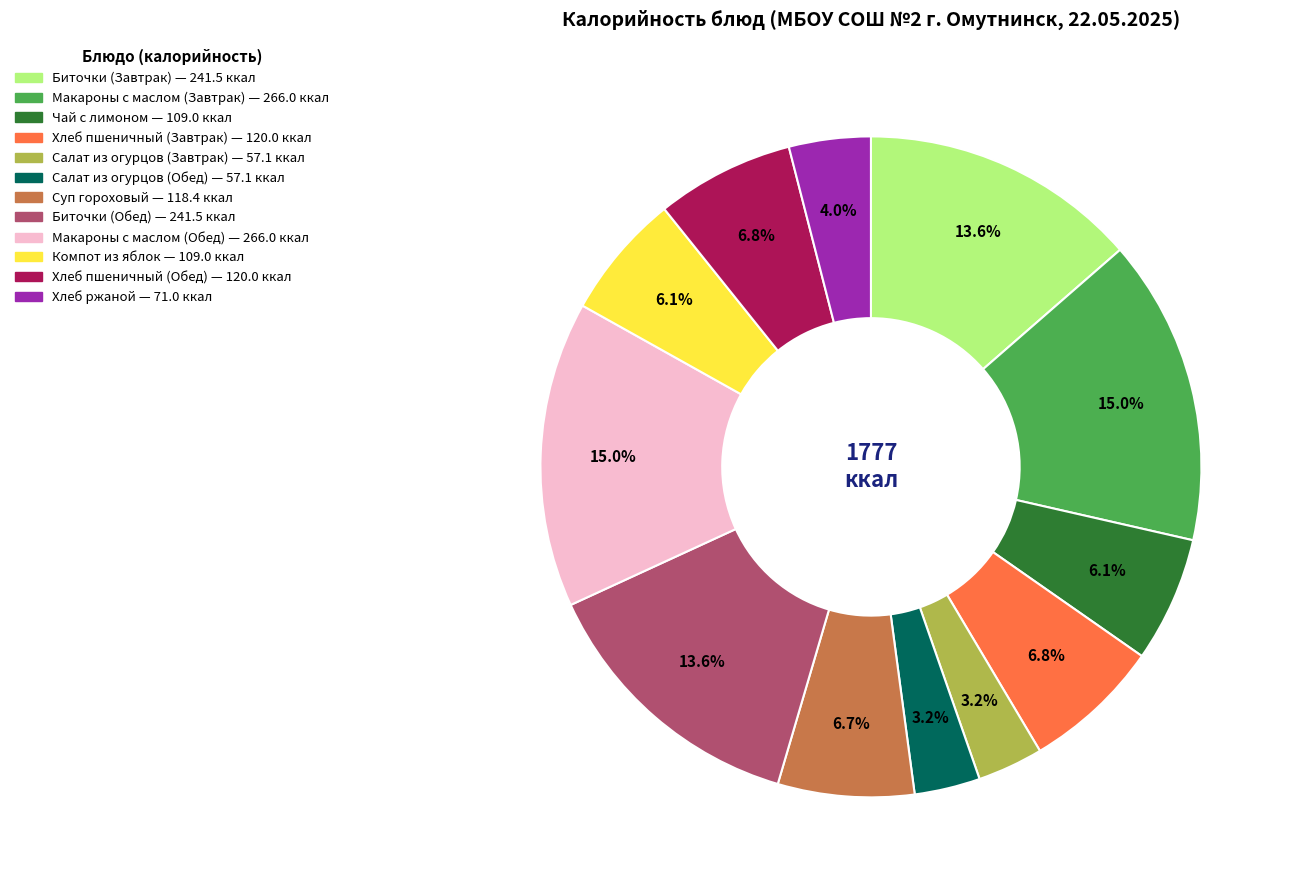

To the nearest percent, what is the combined percentage of Биточки (Завтрак) and Биточки (Обед)?

27%